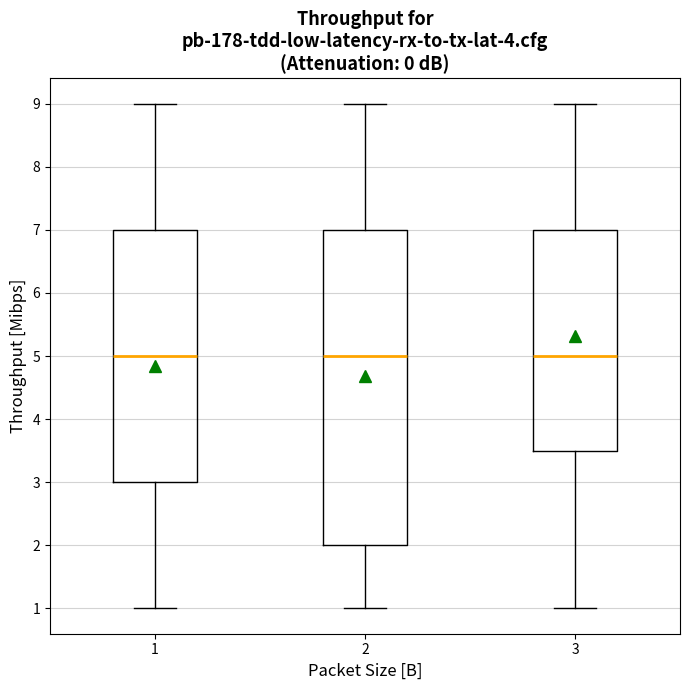

Reading left to right, transcribe this box plot: for each box, give where its median line is, the range the box spans, and where its two whiskers end, as read against the y-axis. The values are not printed on the chart, so give them approximately, as read against the axis.

1: median 5.0, box 3.0 to 7.0, whiskers 1.0 to 9.0
2: median 5.0, box 2.0 to 7.0, whiskers 1.0 to 9.0
3: median 5.0, box 3.5 to 7.0, whiskers 1.0 to 9.0